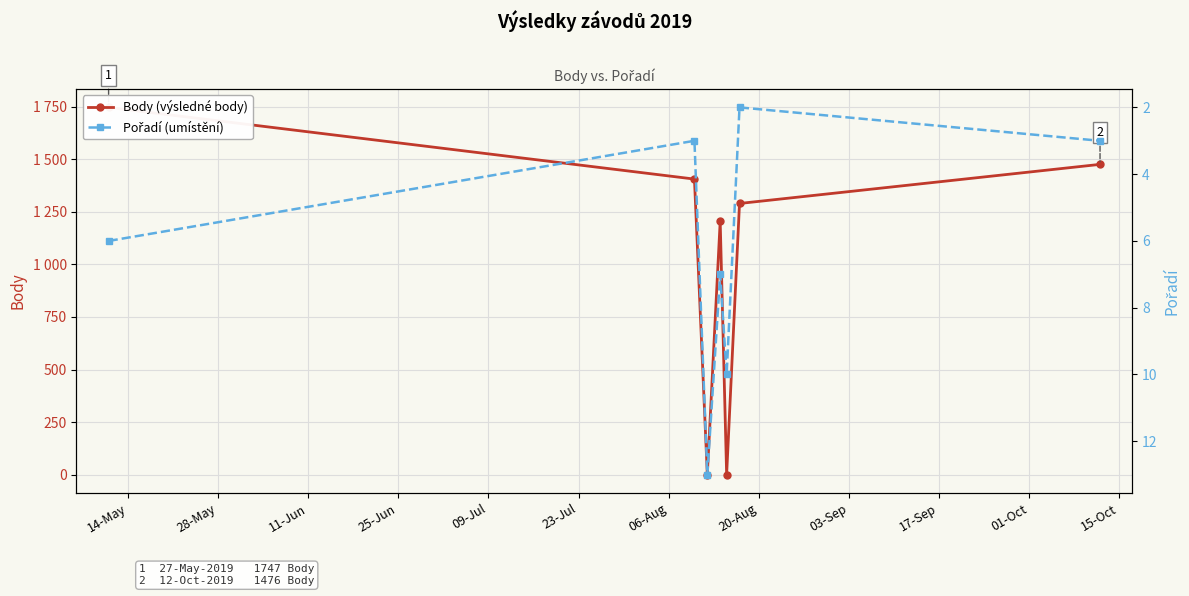

At how many categories does at least one series exceed 1315?

3